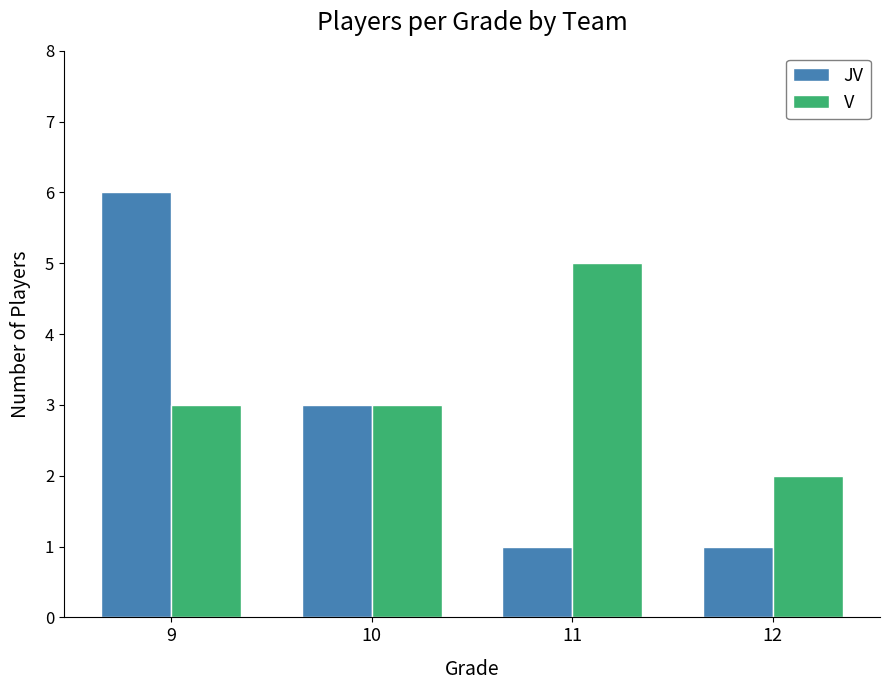

Rank the series at 12 from highest to lowest value.

V, JV